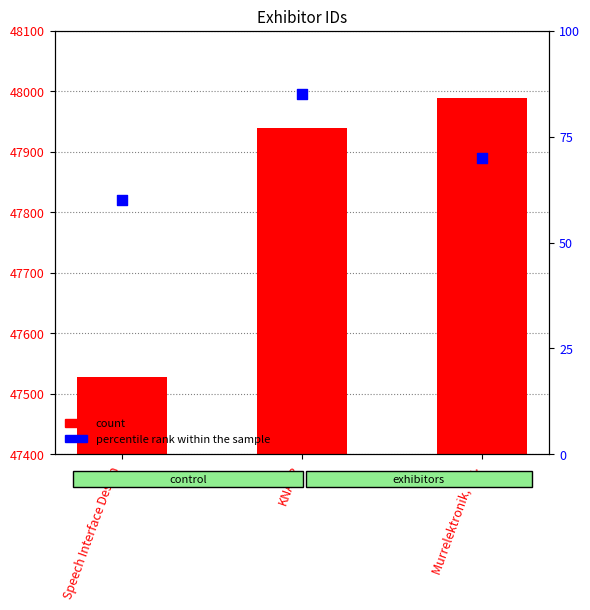

At which category is the sum across all series the highest?

Murrelektronik, Inc.